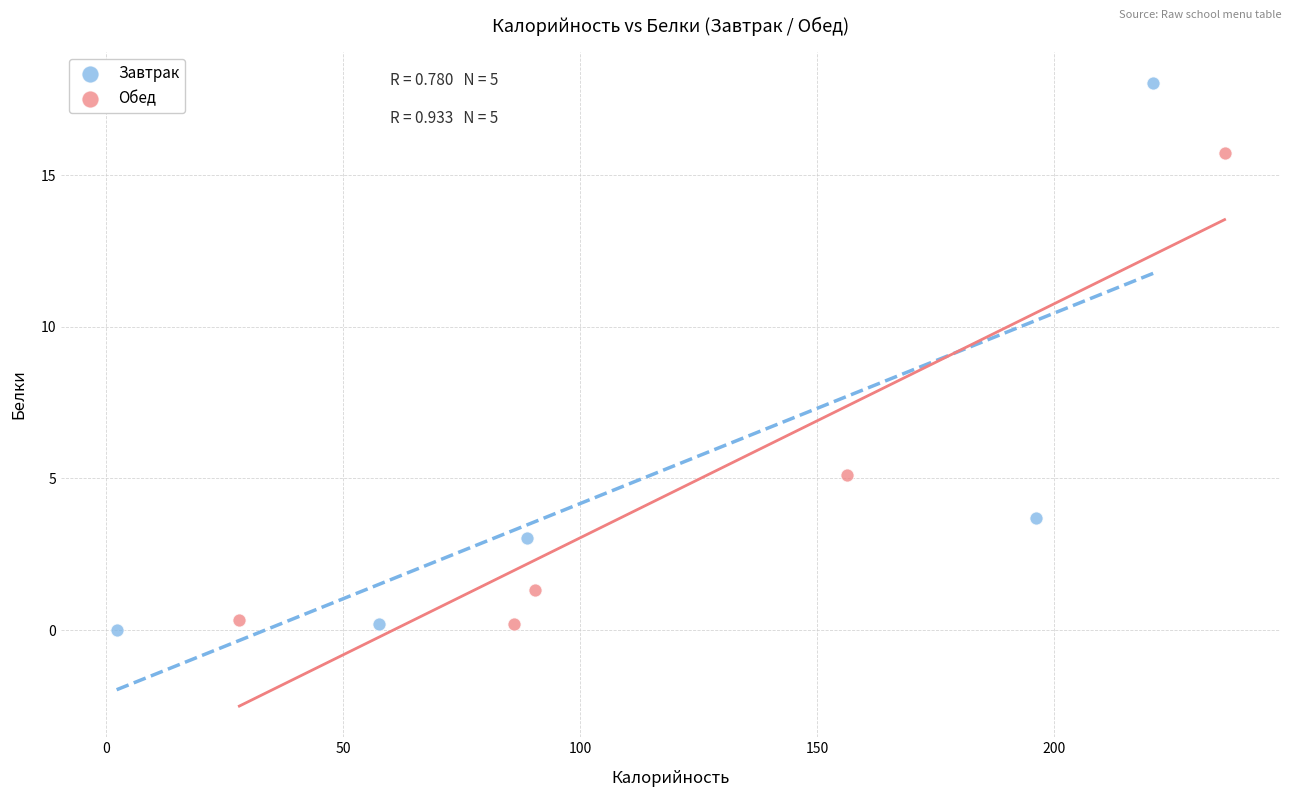

Which series reaches the maximum Y coordinate?

Завтрак